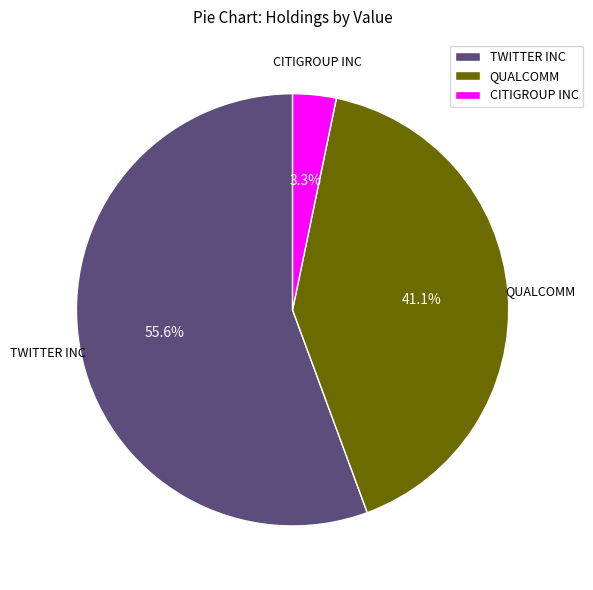

How many segments does this pie chart have?

3